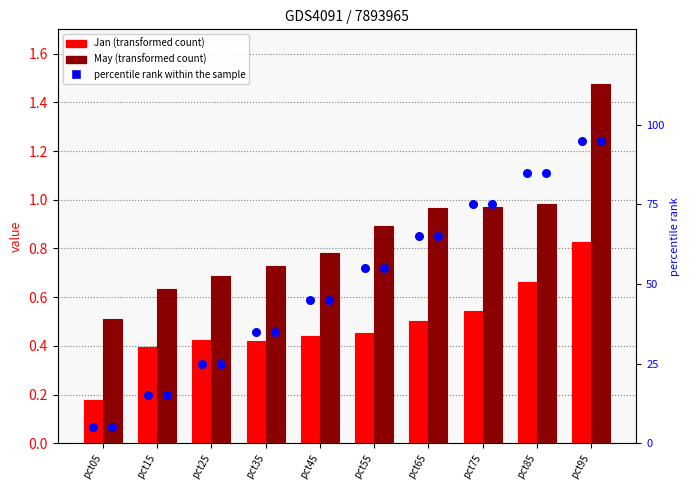

Which series reaches the maximum Y coordinate?

percentile rank within the sample